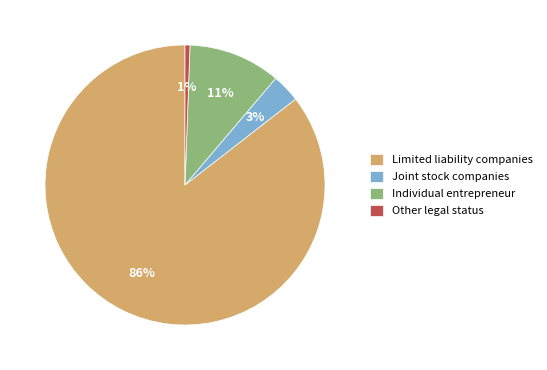

How many slices are in this pie chart?

4